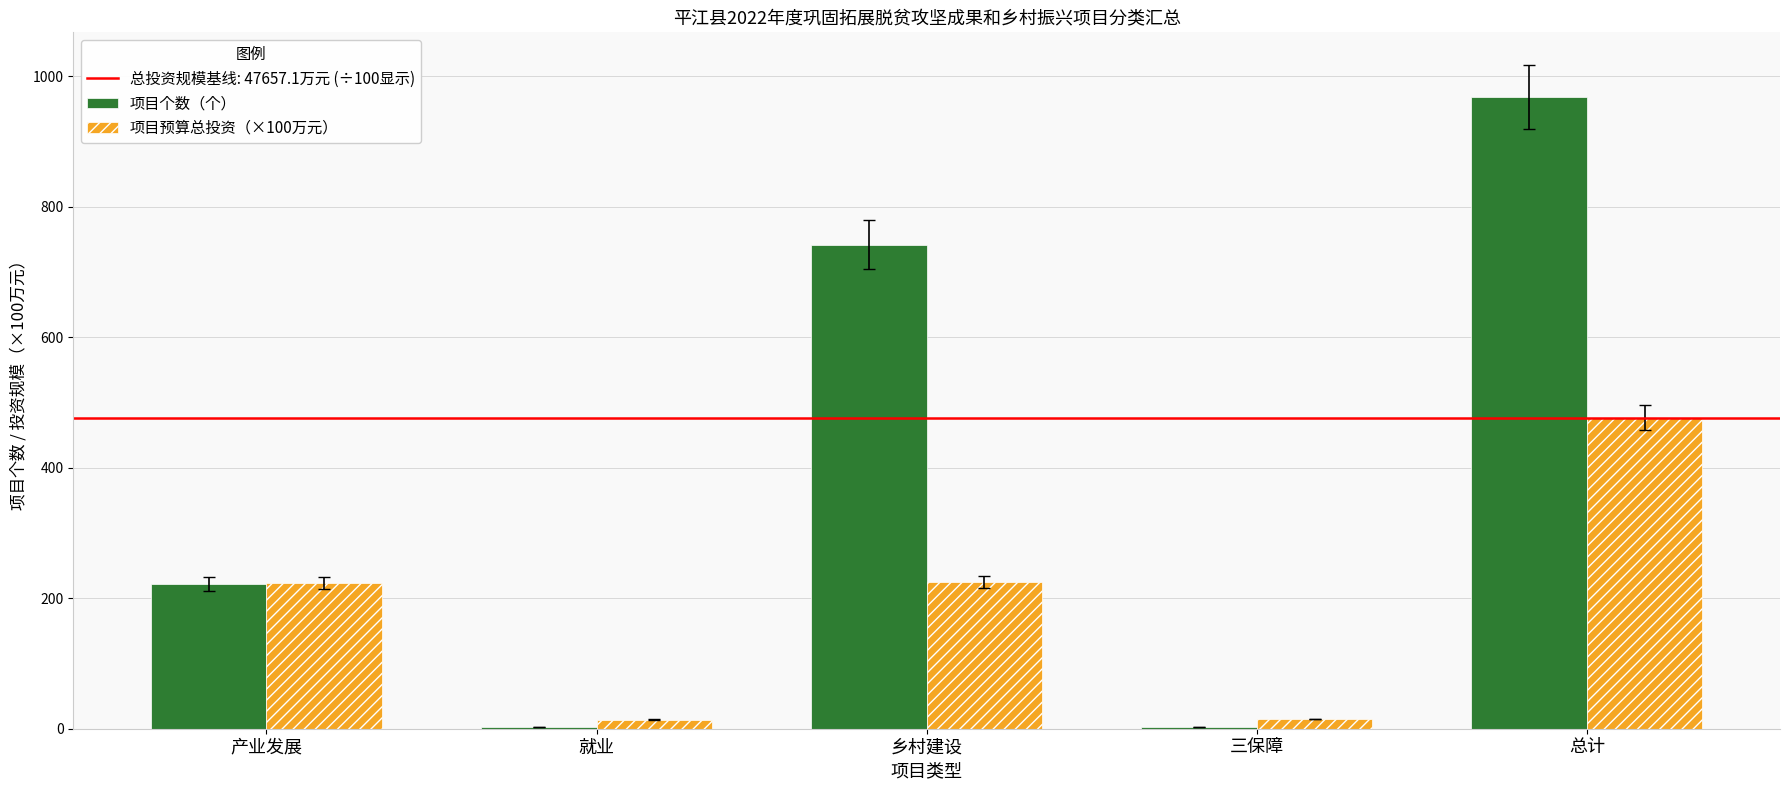

What is the sum of all 项目预算总投资（×100万元） values?

953.1